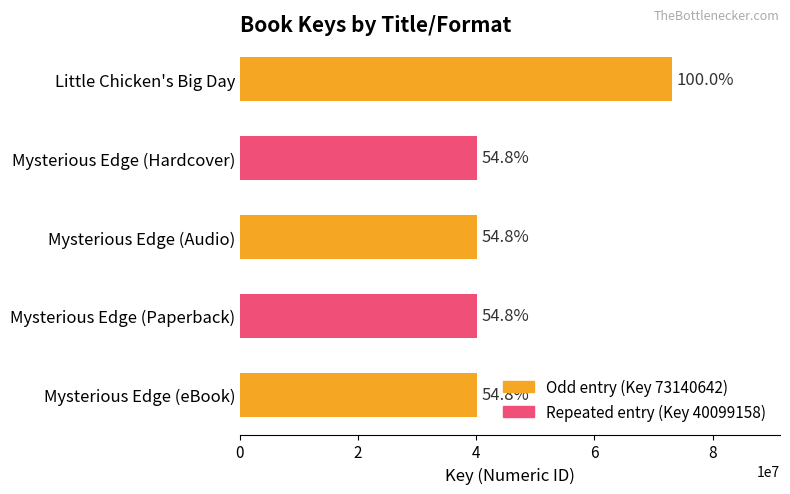

Does the chart contain any negative values?

No